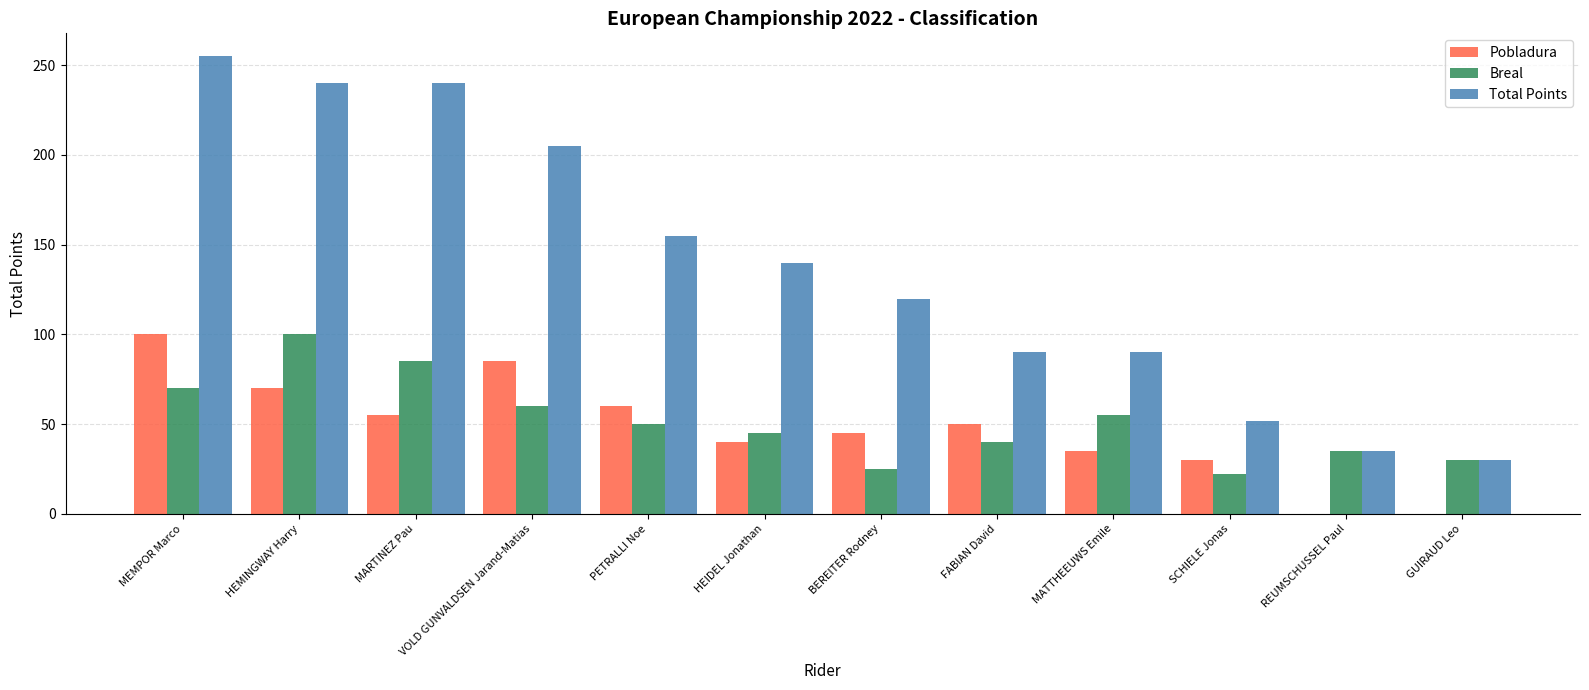

True or false: Total Points has a value of 30 at GUIRAUD Leo.

True